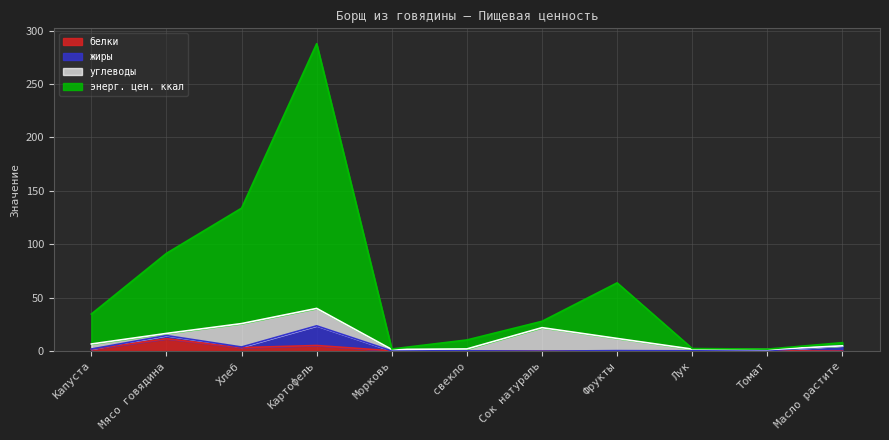

Is the value of энерг. цен. ккал at Морковь greater than the value of белки at свекло?

Yes